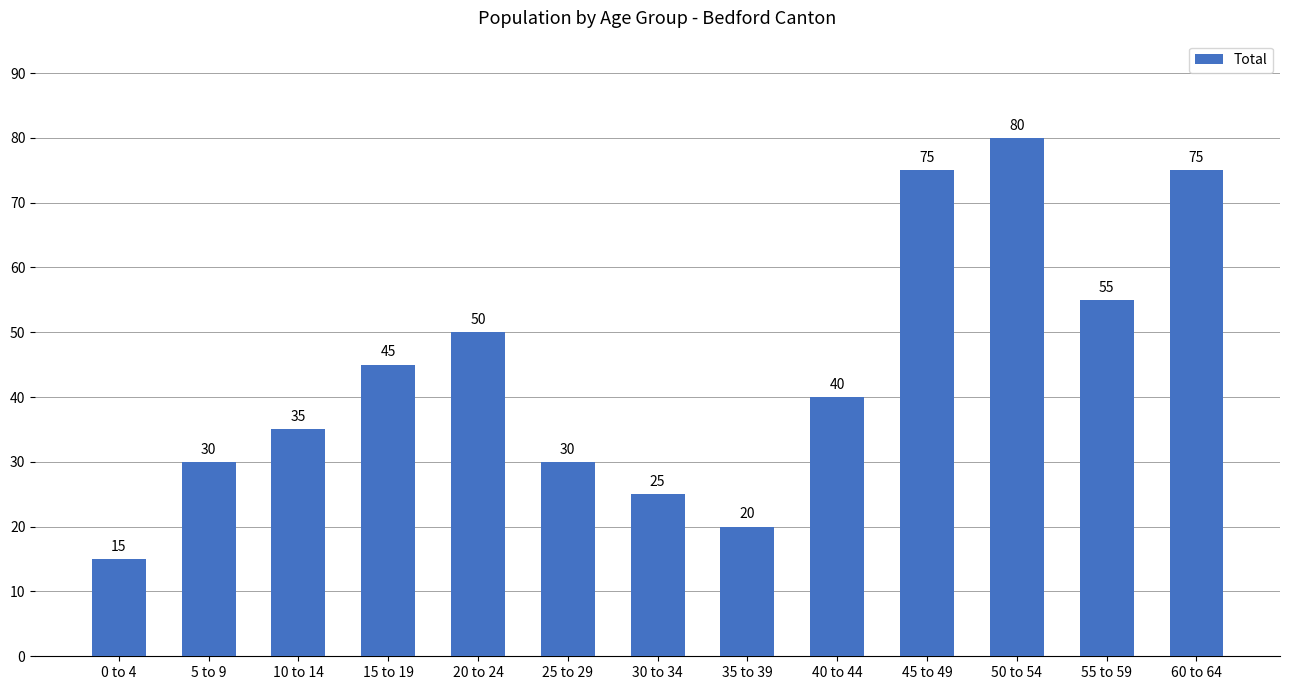

Read the value at 5 to 9.

30